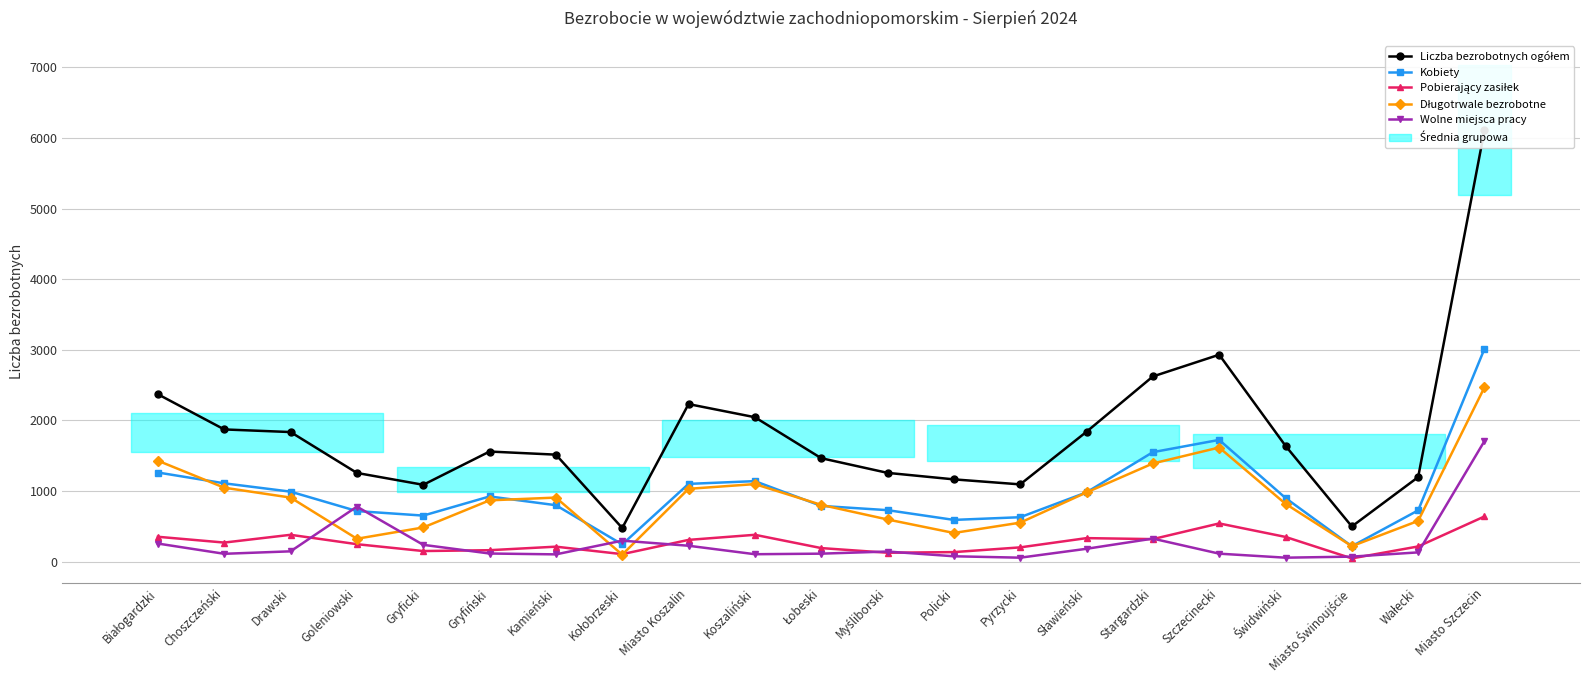

What is the difference between the highest and lowest values at Kołobrzeski?

377